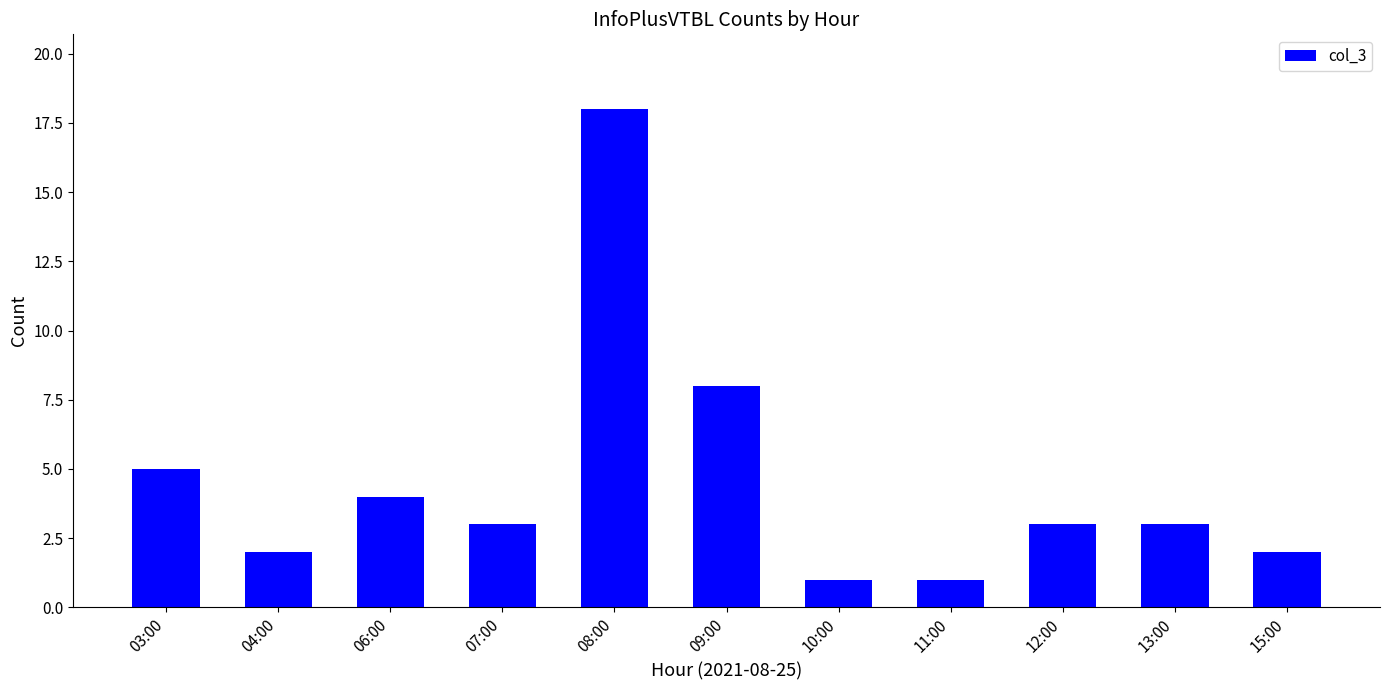

What is the average value?

5